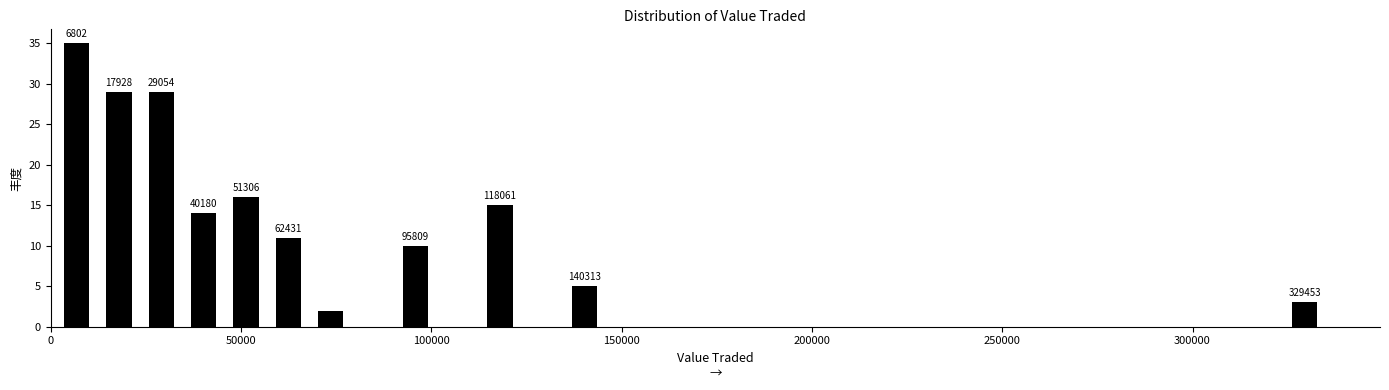

Around what value on the x-axis is the tallest bar? Give the approximate position of its centre, as read against the axis.

5000